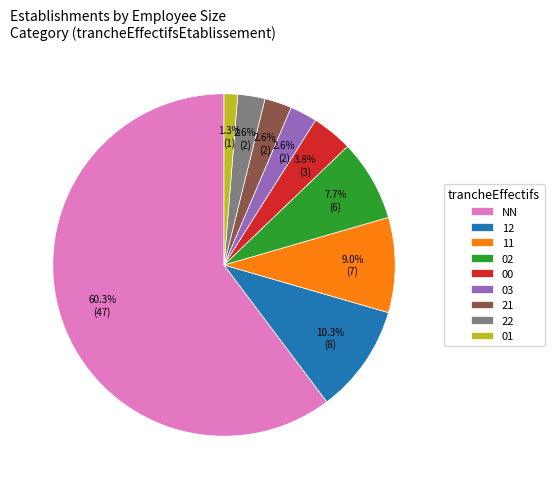

Which has a higher value, 02 or 00?

02